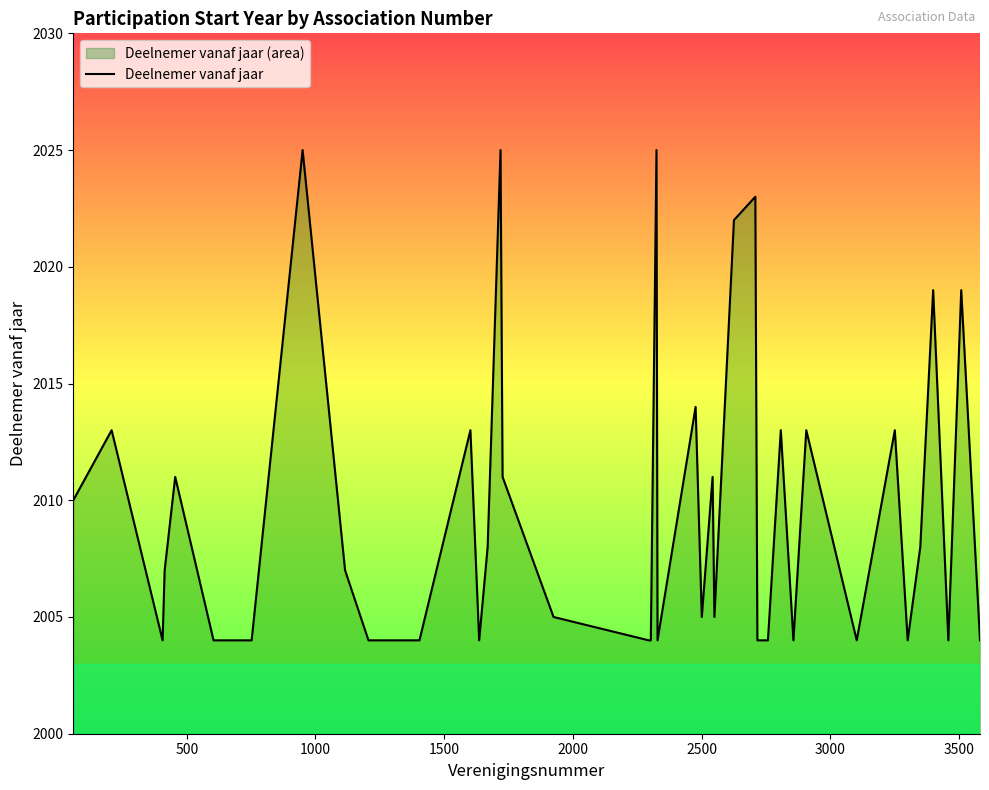

Does the chart display data point markers on the line(s)?

No